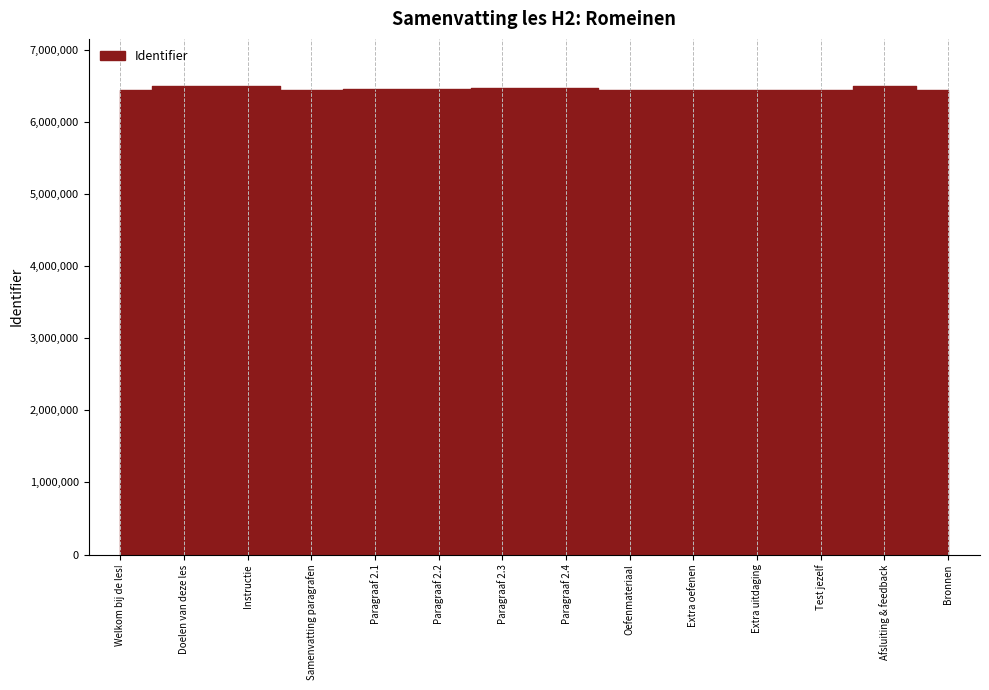

Where is the first local maximum?

Instructie